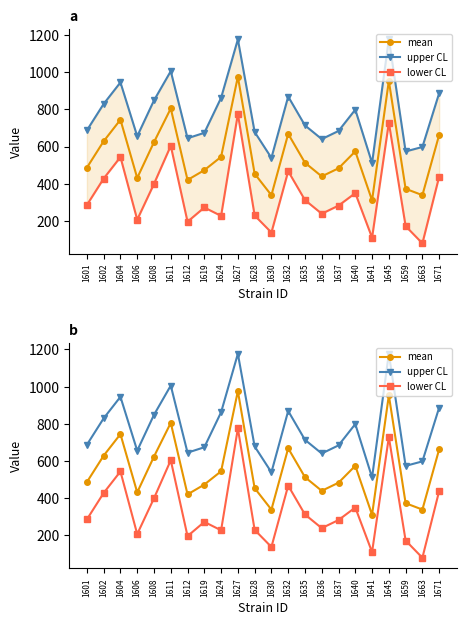

Where does the mean series first go above 513?

1602